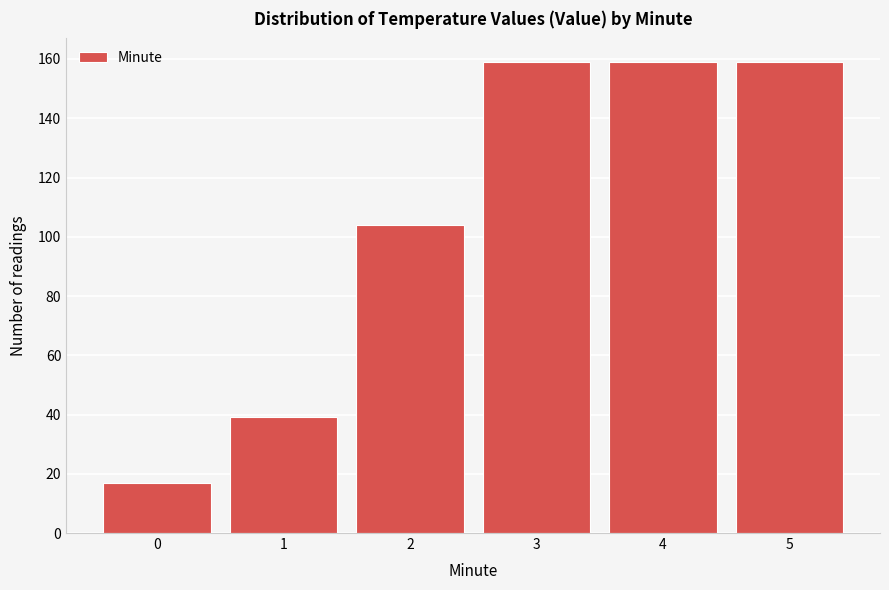

Reading left to right, list all the values displayed in this chart.

17	39	104	159	159	159